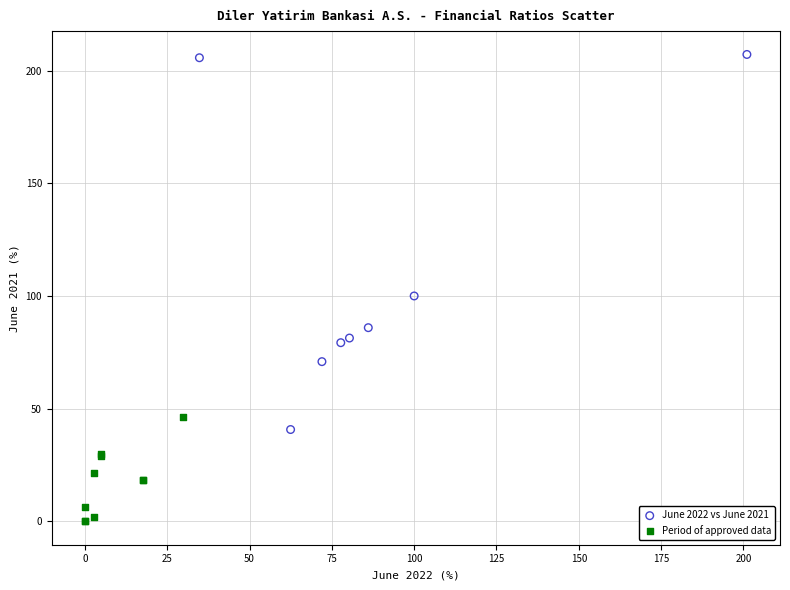

What are all the series names shown in the legend?

June 2022 vs June 2021, Period of approved data